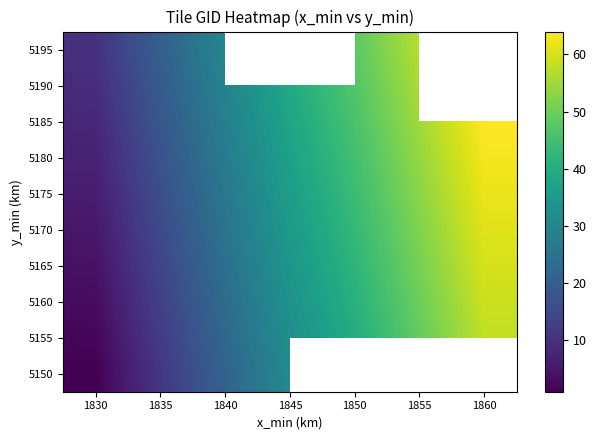

How many data points in 5180 are less than 37?

3